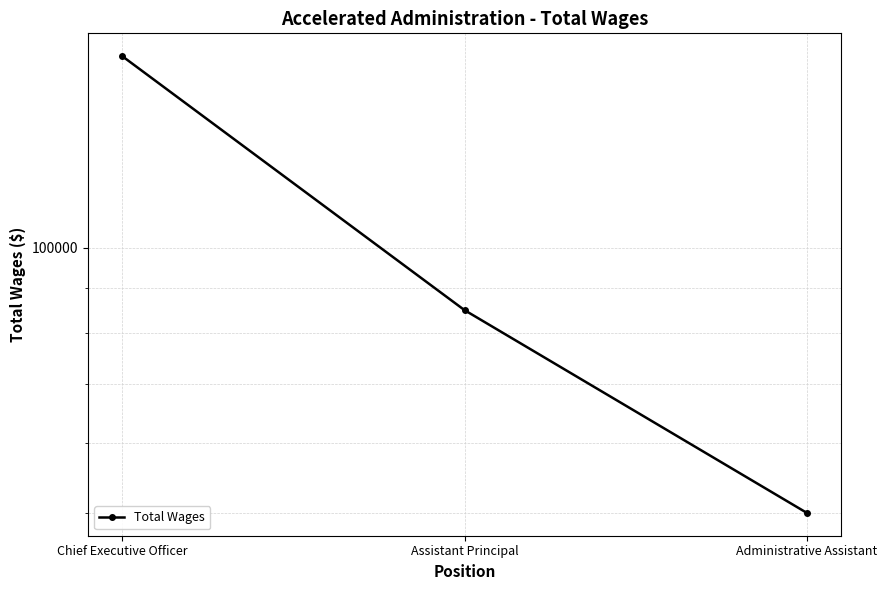

What is the label of the 3rd point from the right?

Chief Executive Officer